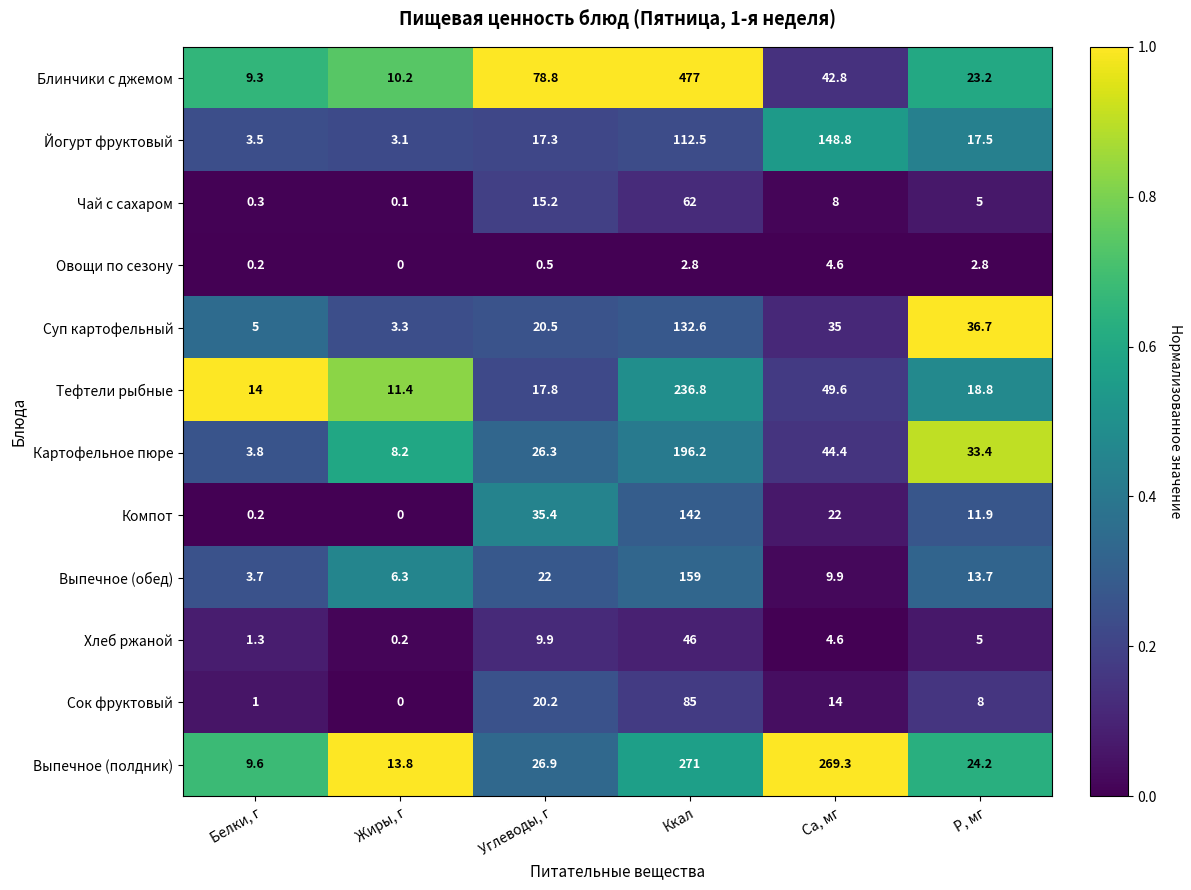

Rank the series by their maximum value, from highest to lowest.

Блинчики с джемом, Выпечное (полдник), Тефтели рыбные, Картофельное пюре, Выпечное (обед), Йогурт фруктовый, Компот, Суп картофельный, Сок фруктовый, Чай с сахаром, Хлеб ржаной, Овощи по сезону